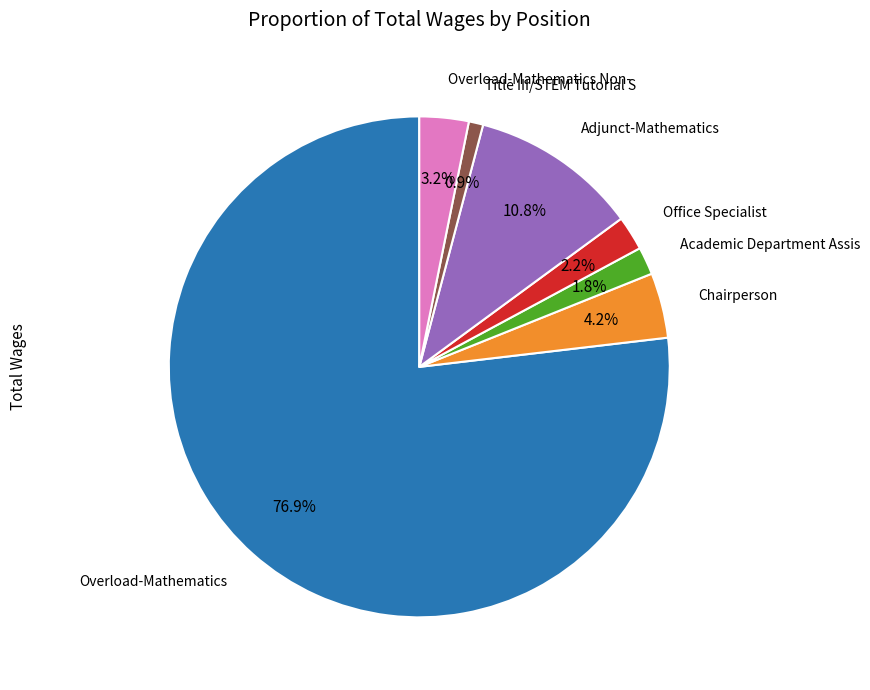

Is there any slice that represents more than half of the pie?

Yes